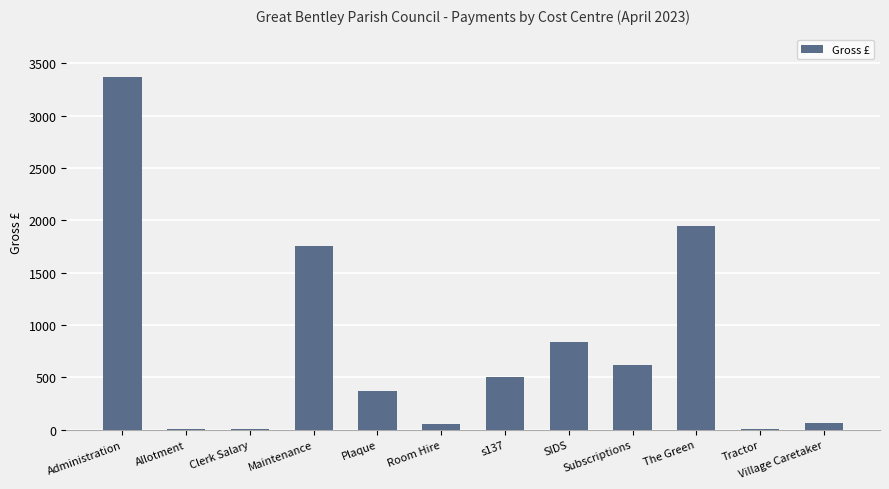

At which label is the value closest to 1688?

Maintenance